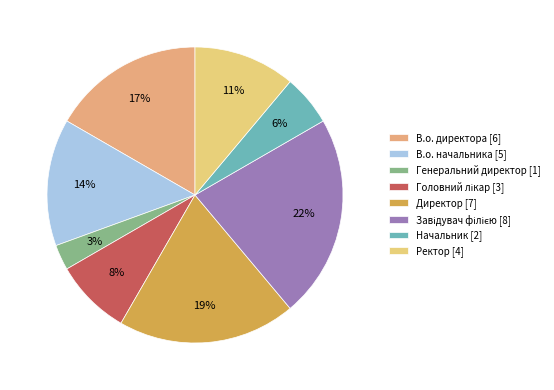

What is the change in value from В.о. начальника to Начальник?

-3